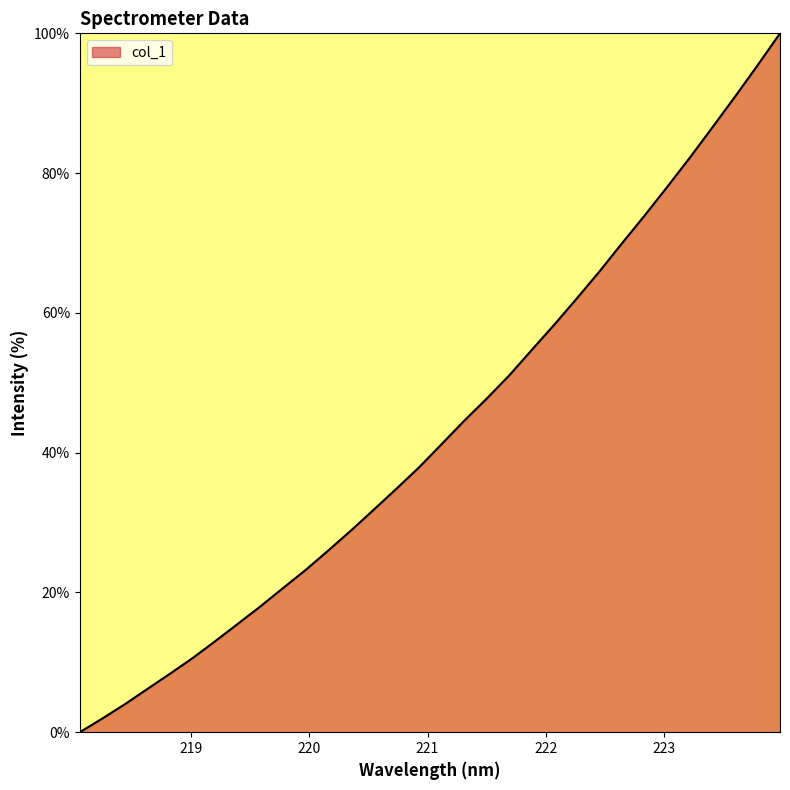

What is the difference between the maximum and minimum values?

100.0